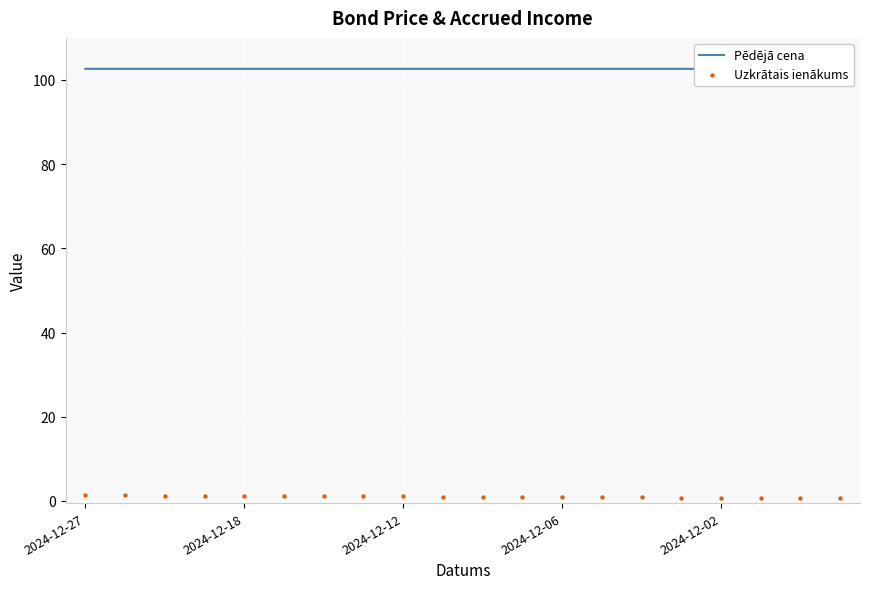

At how many categories does at least one series exceed 43?

20